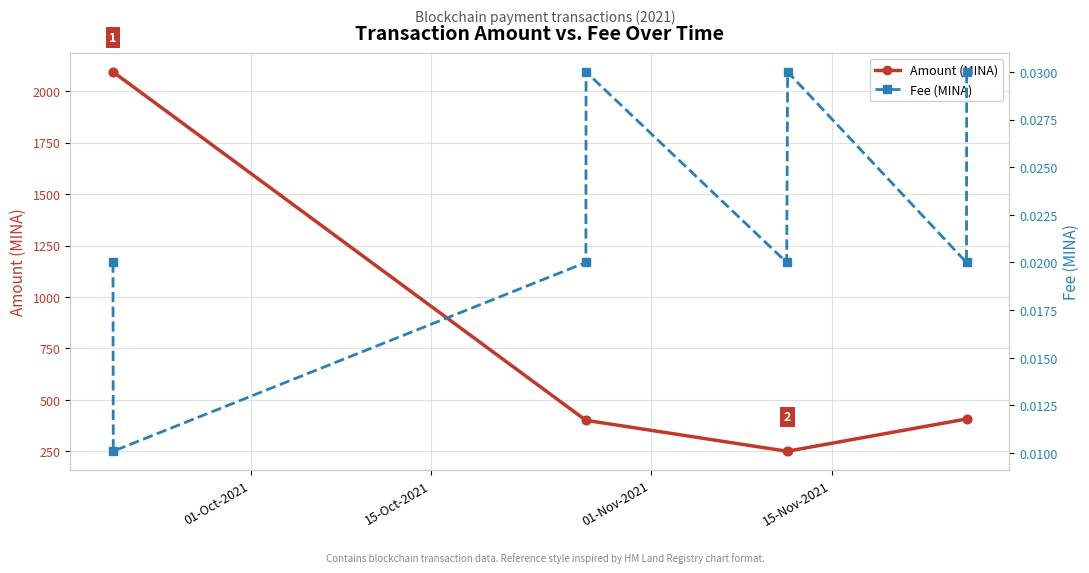

What is the value of the Amount (MINA) point at the 7th from the left?

406.4